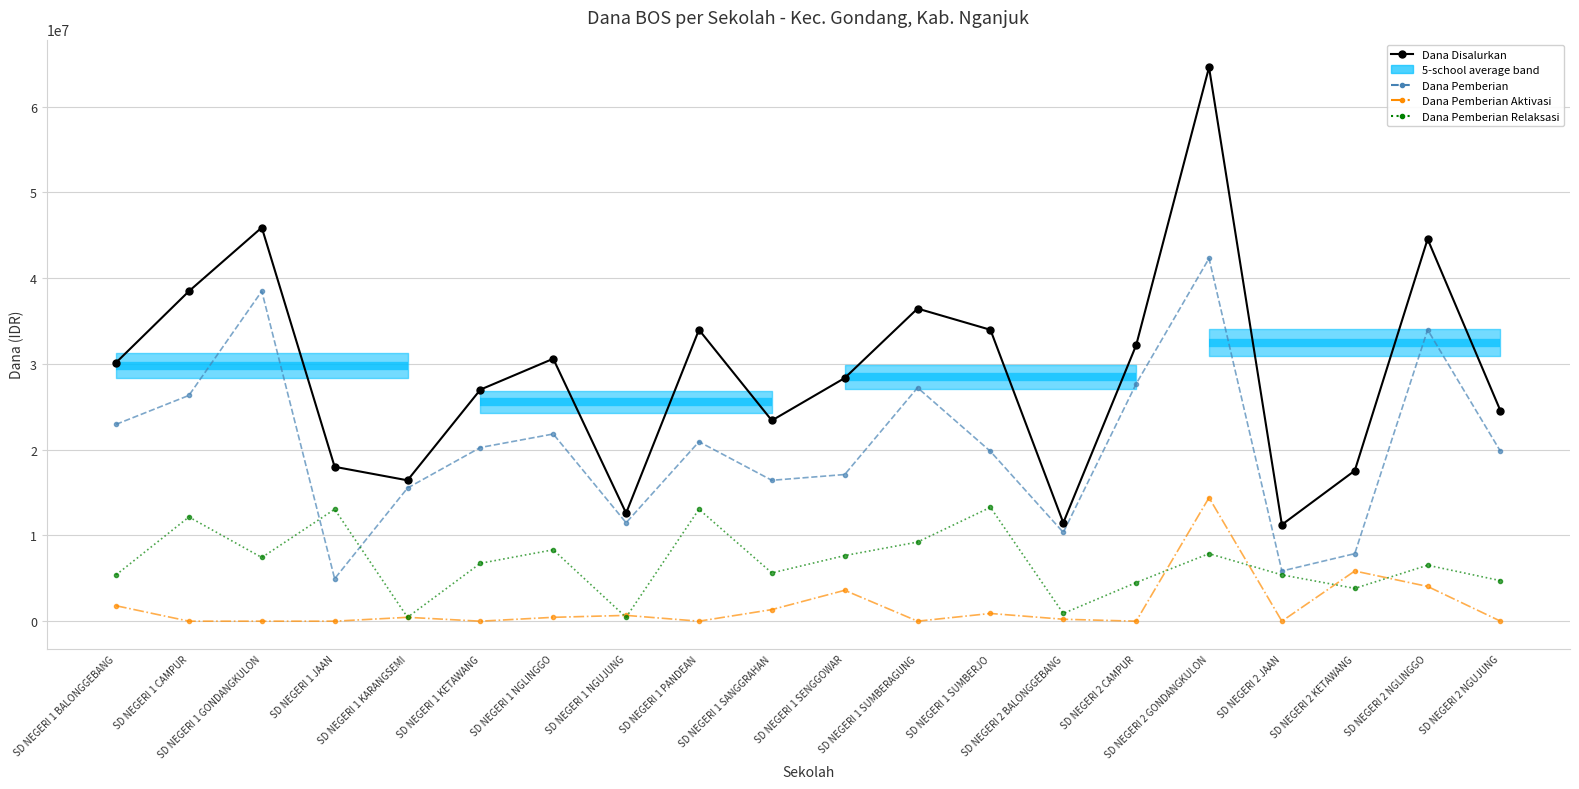

Does the chart have visible grid lines?

Yes